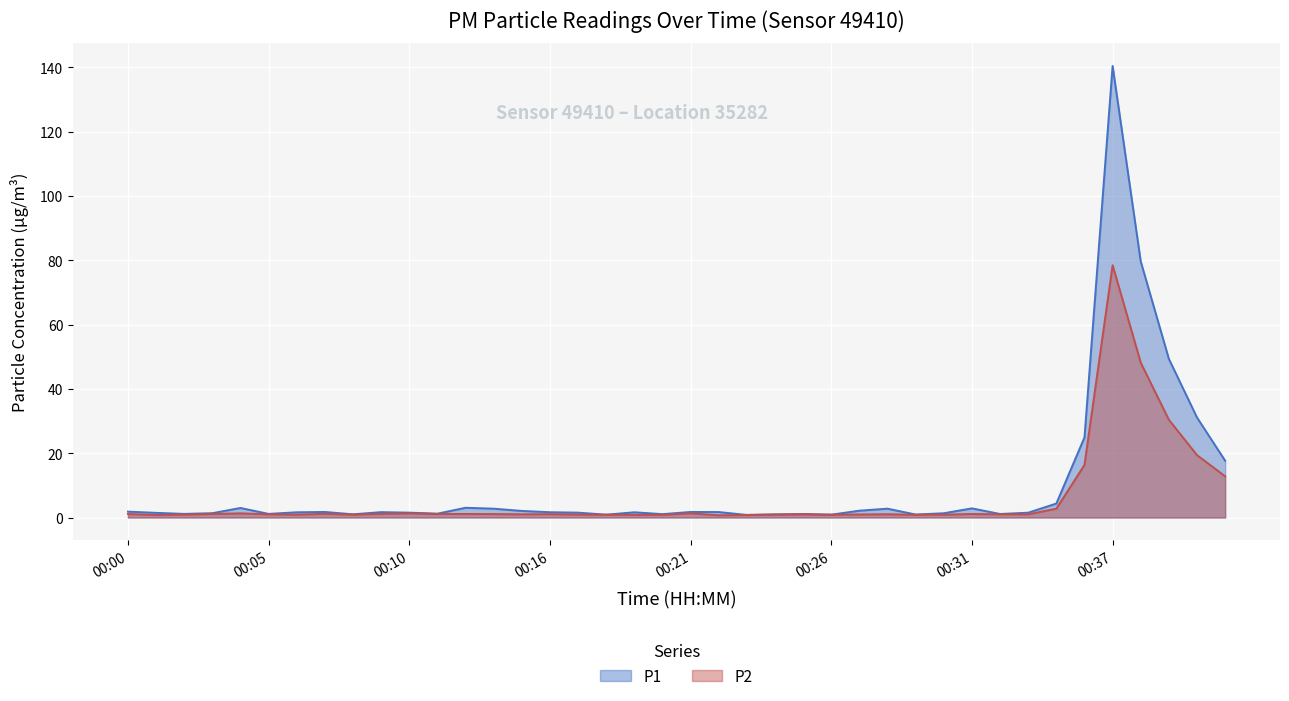

What is the sum of the P2 values at 00:25 and 00:22?

1.7